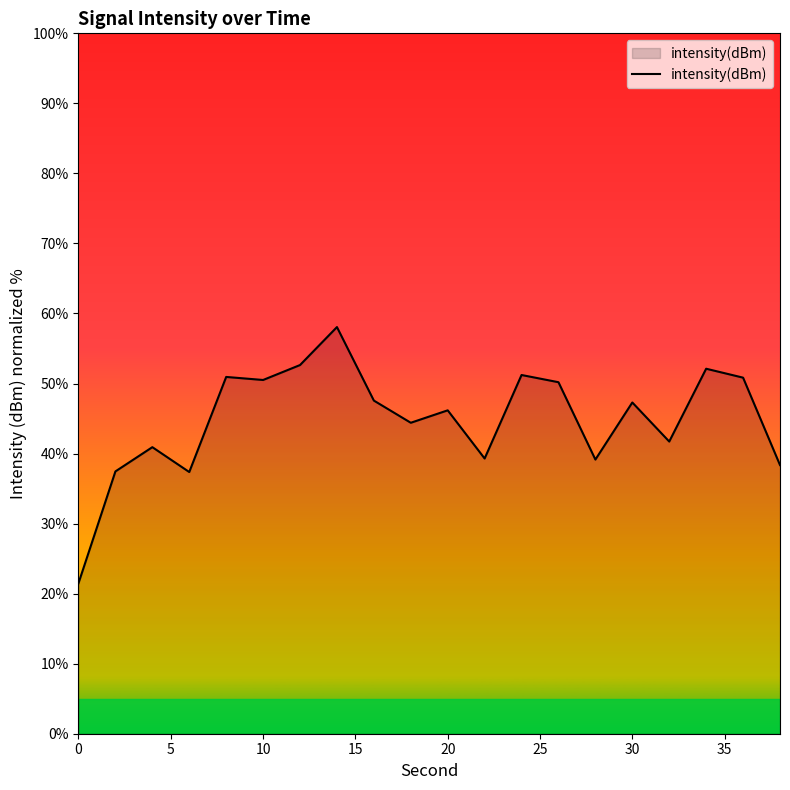

What is the maximum value shown in the chart?

58.1